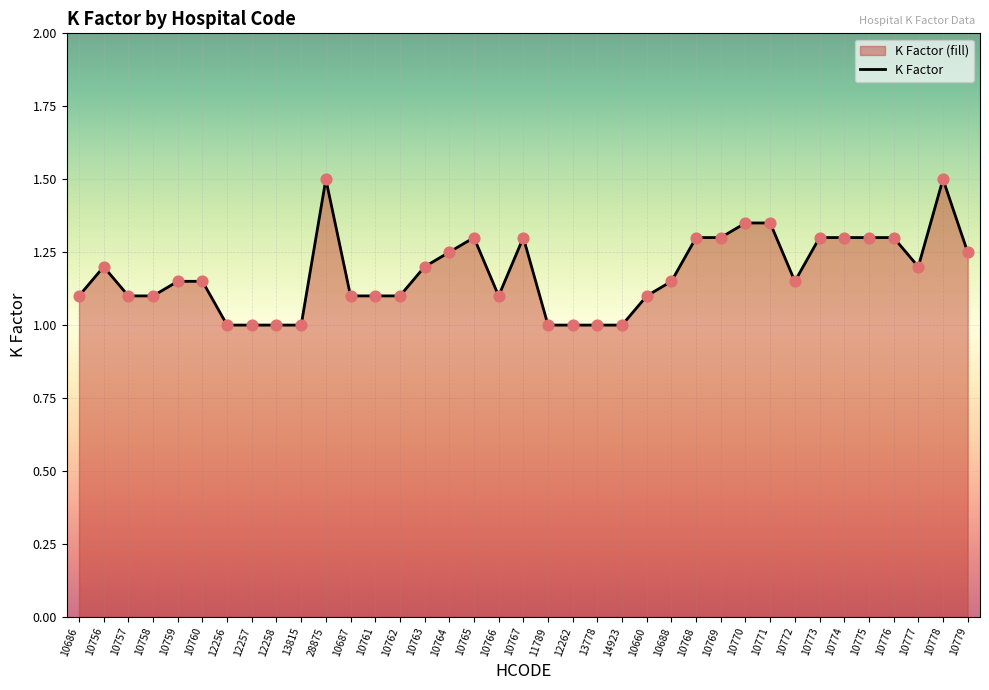

Which has a higher value, 10757 or 10762?

10757